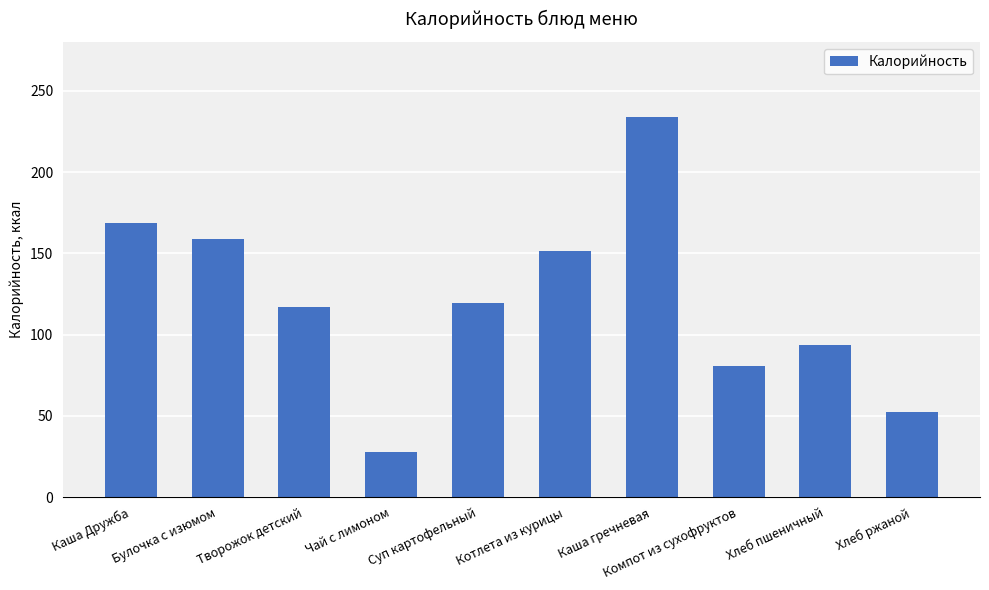

True or false: the data shows 22.0 at Хлеб пшеничный.

False